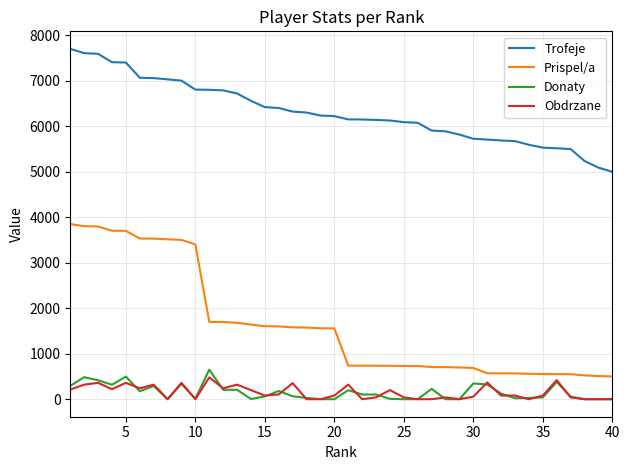

Which series has the largest range (max minus min)?

Prispel/a